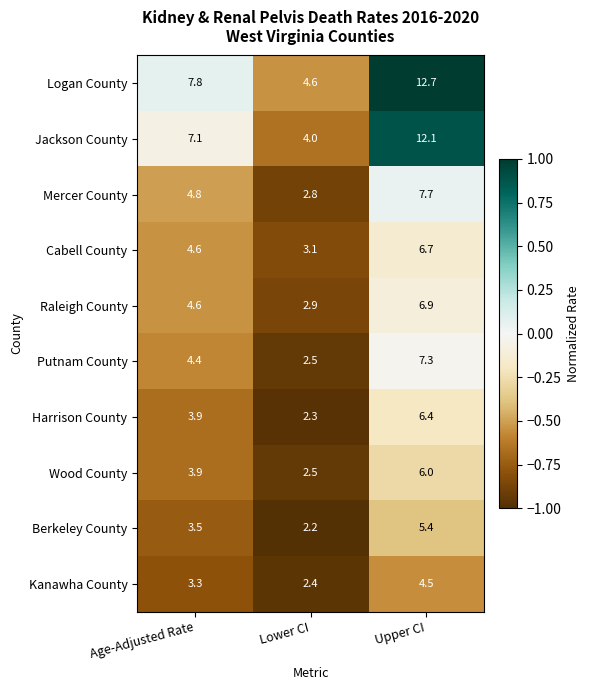

Which series has the largest total across all categories?

Logan County